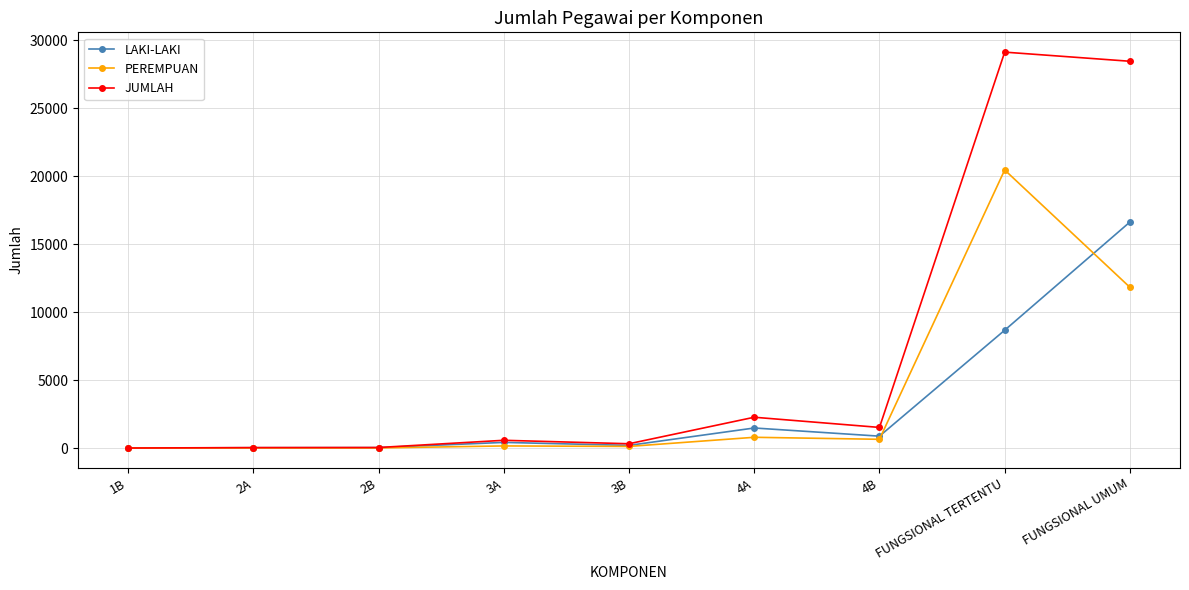

List the series in order of their overall mean, lowest first.

LAKI-LAKI, PEREMPUAN, JUMLAH